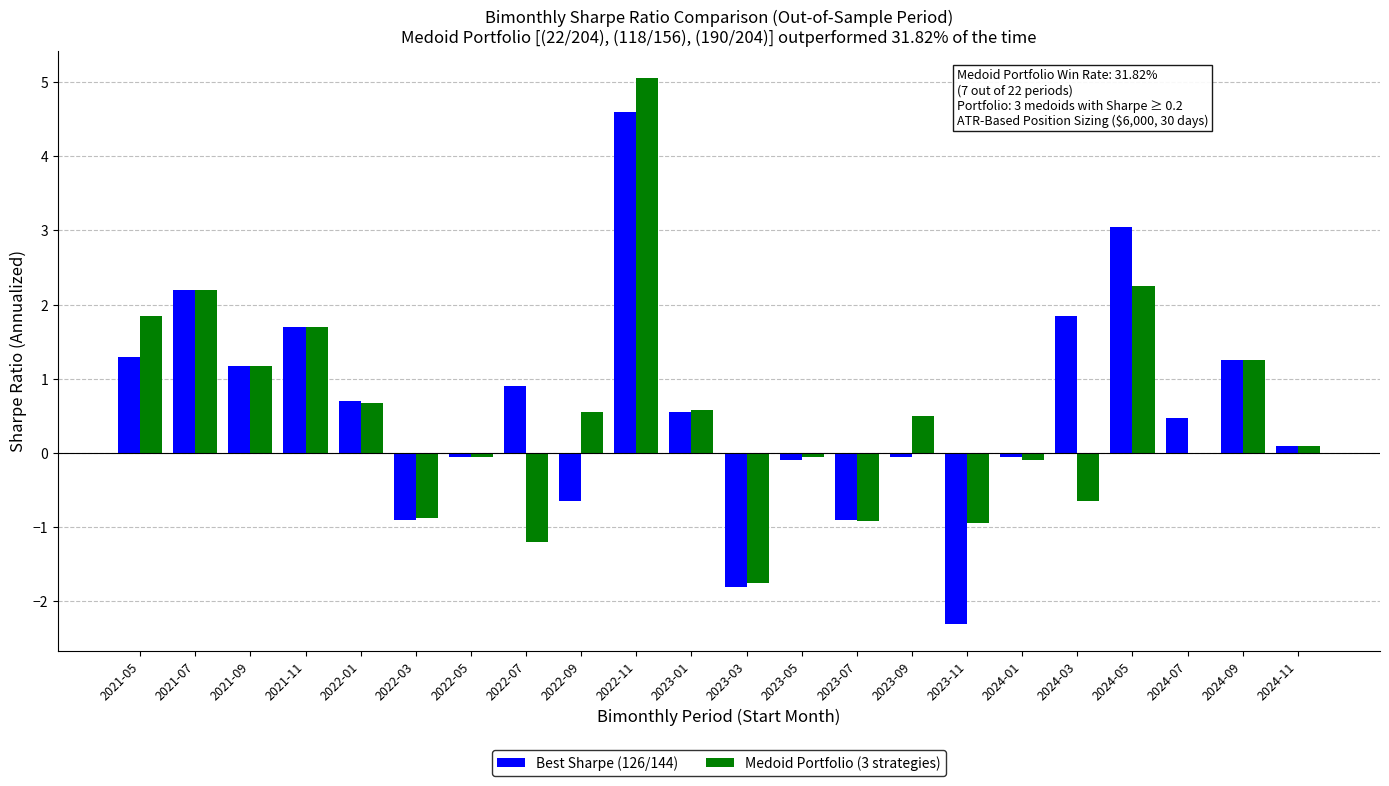

What is the total value across all series at 2021-11?

3.4